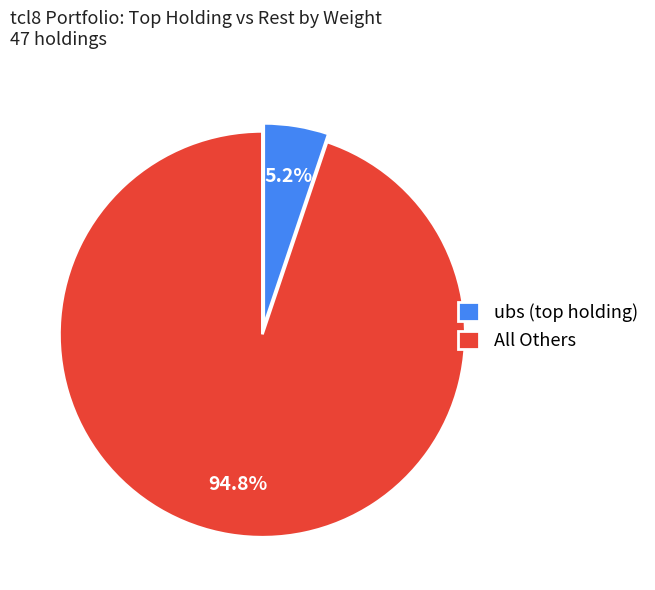

Which category has the smallest portion of the pie?

ubs (top holding)